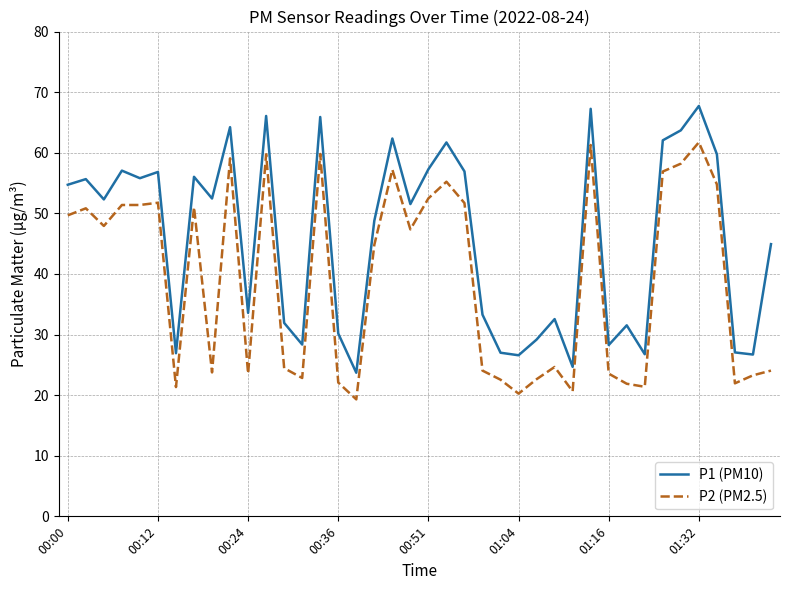

What is the minimum value for P1 (PM10)?

23.7